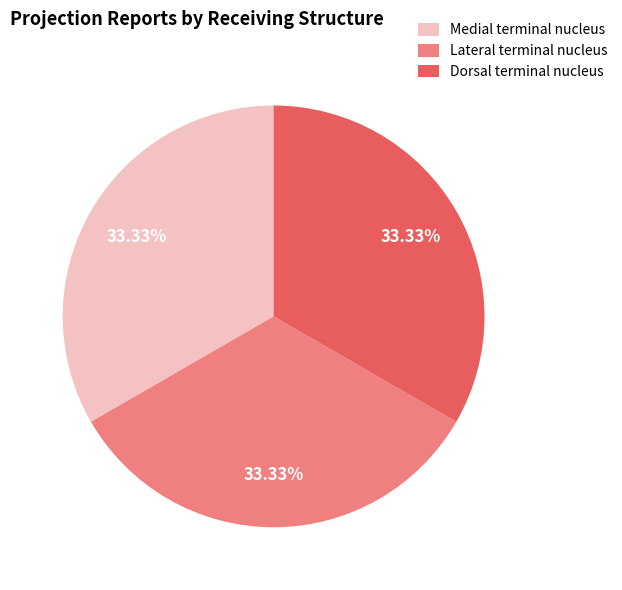

What is the ratio of the value at Medial terminal nucleus to the value at Dorsal terminal nucleus?

1.0